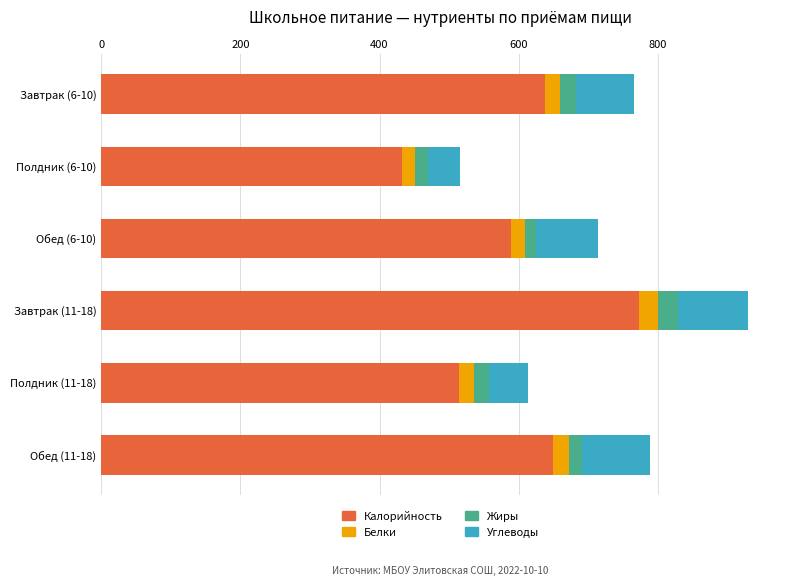

At which category is the sum across all series the highest?

Завтрак (11-18)